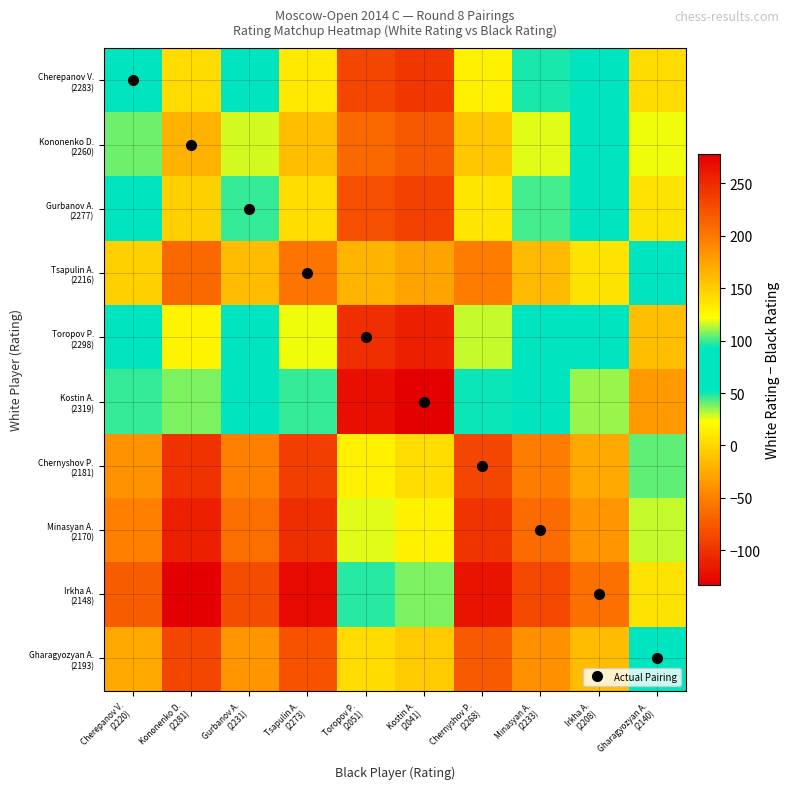

Rank the series at Minasyan A. (2233) from lowest to highest value.

Irkha A. (2148), Minasyan A. (2170), Chernyshov P. (2181), Gharagyozyan A. (2193), Tsapulin A. (2216), Kononenko D. (2260), Gurbanov A. (2277), Cherepanov V. (2283), Toropov P. (2298), Kostin A. (2319)